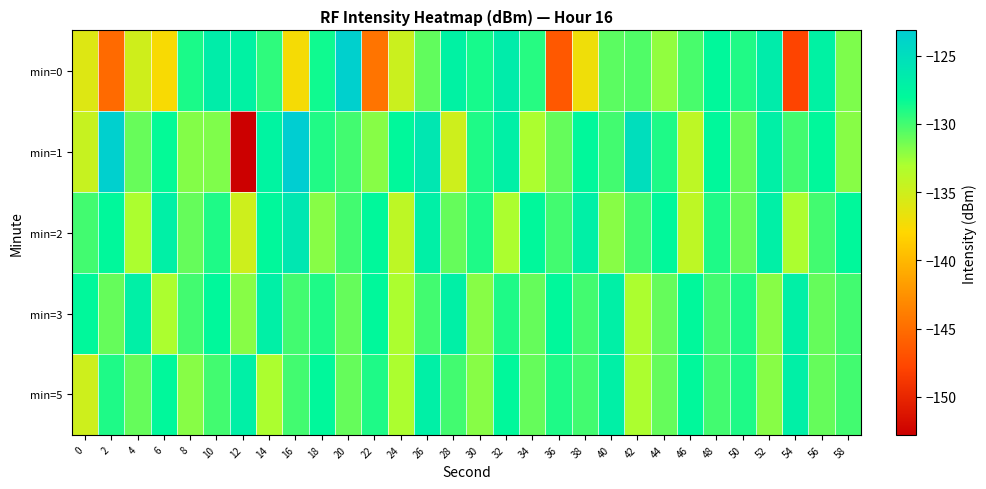

Rank the series at 56 from lowest to highest value.

min=3, min=5, min=2, min=1, min=0